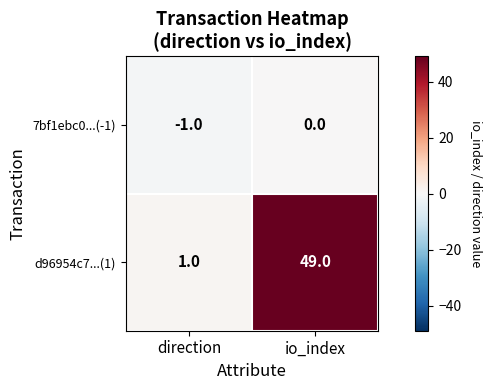

Which label corresponds to the largest value in the chart?

io_index